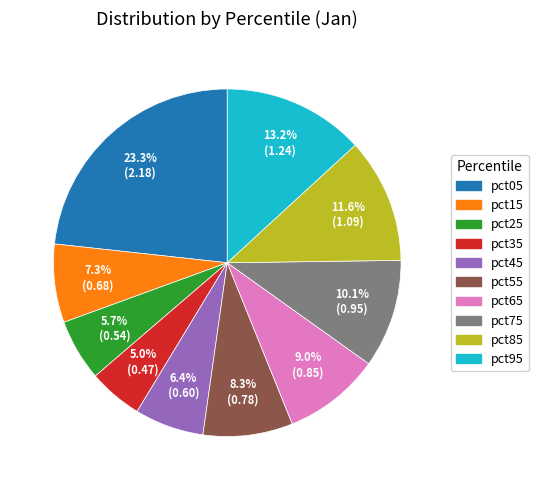

Which has a higher value, pct55 or pct75?

pct75